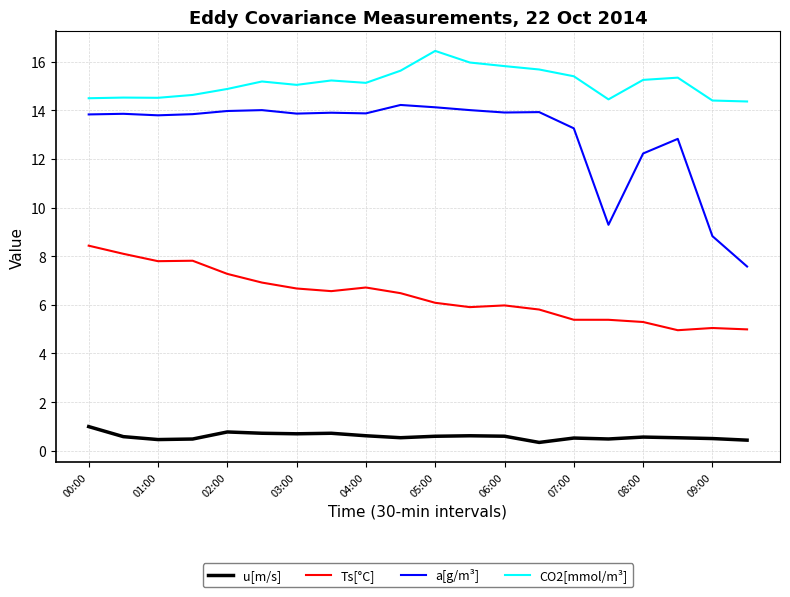

True or false: CO2[mmol/m³] and a[g/m³] intersect in this chart.

False